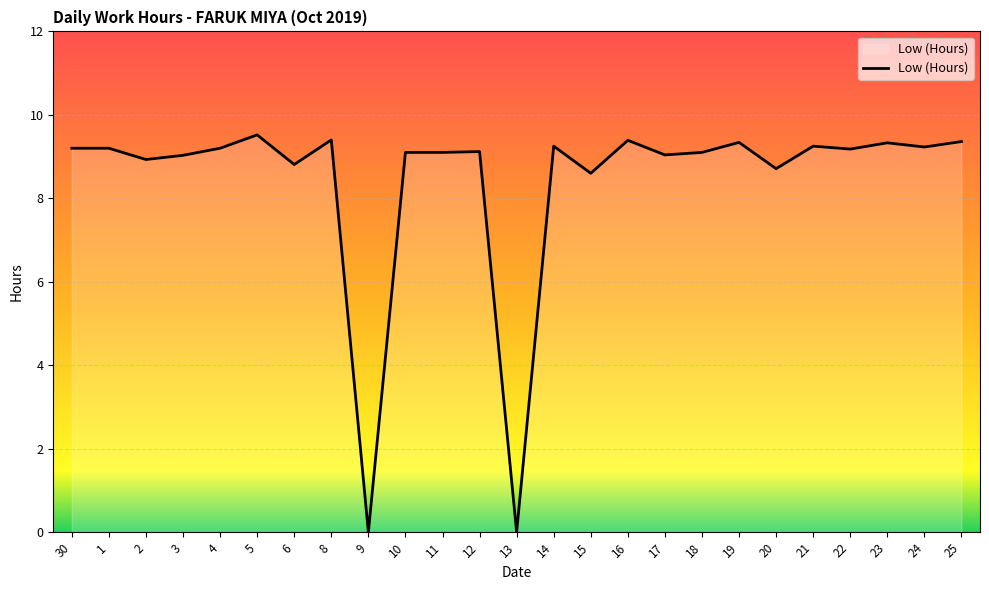

The chart shows a value of 15.9 at 23. True or false?

False